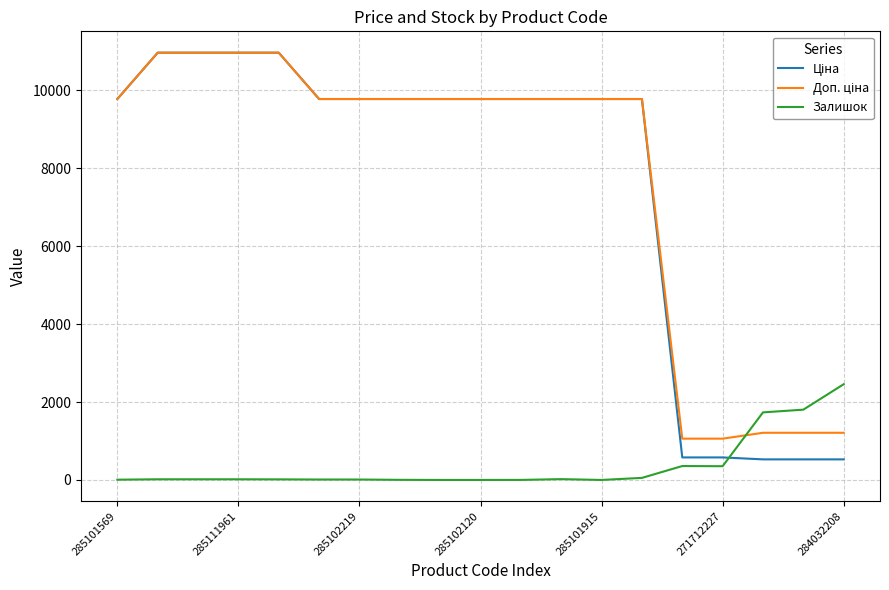

What is the greatest value displayed?

10964.4